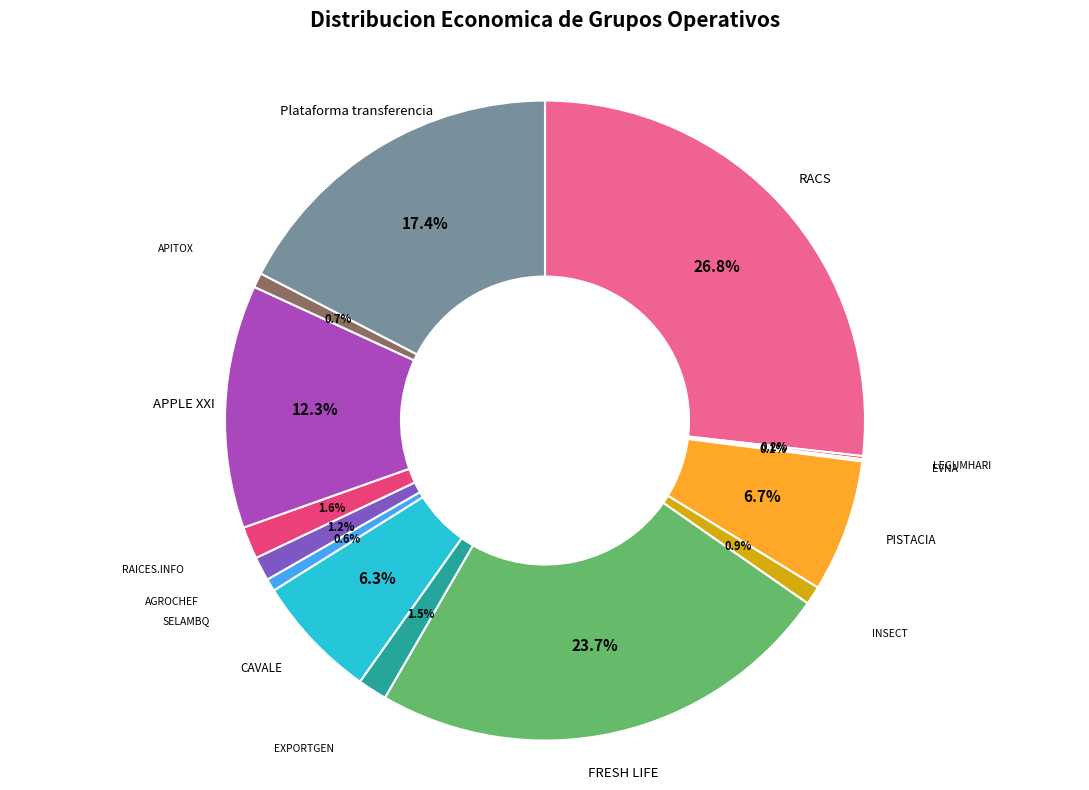

What is the largest slice in the pie chart?

RACS